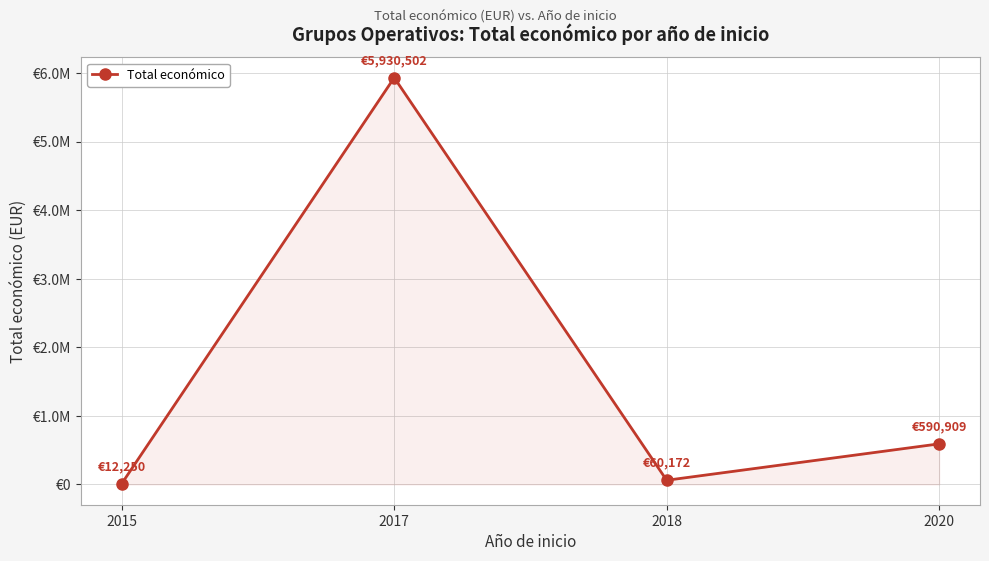

At which category does the chart reach its peak across all series?

2017